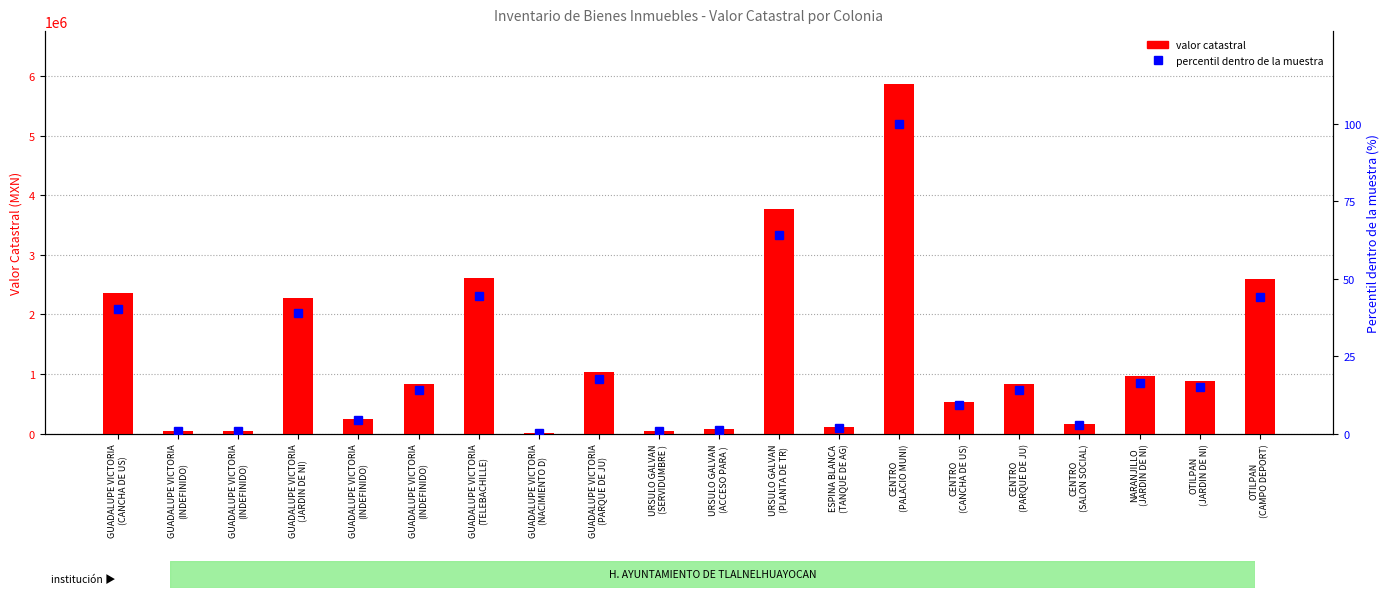

Does the chart contain any negative values?

No